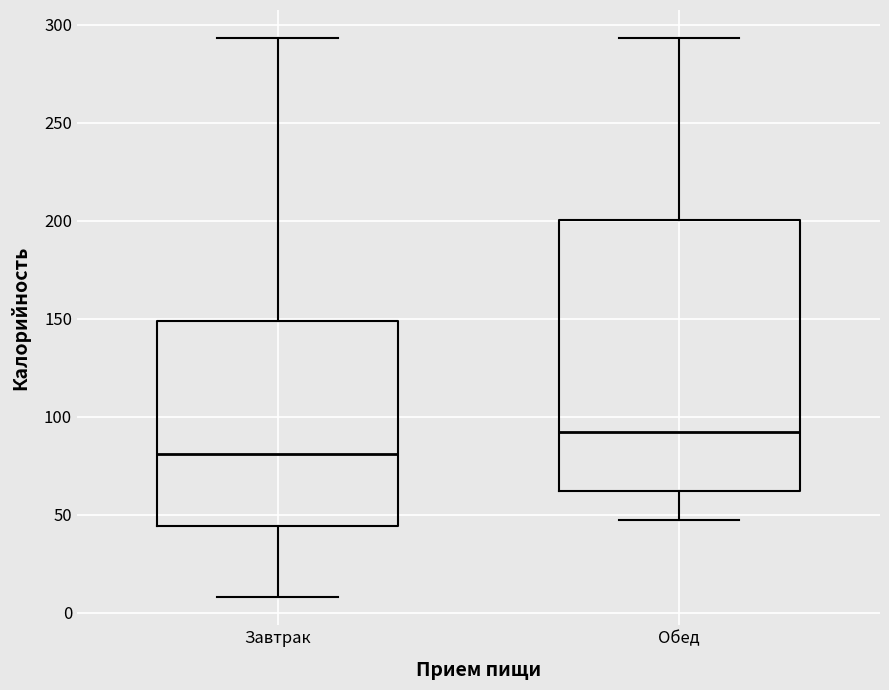

Reading left to right, read every box against the y-axis: the position of its median line, the range the box covers, and the ends of its whiskers. The values are not printed on the chart, so give them approximately, as read against the axis.

Завтрак: median 80, box 45 to 150, whiskers 10 to 295
Обед: median 90, box 60 to 200, whiskers 45 to 295